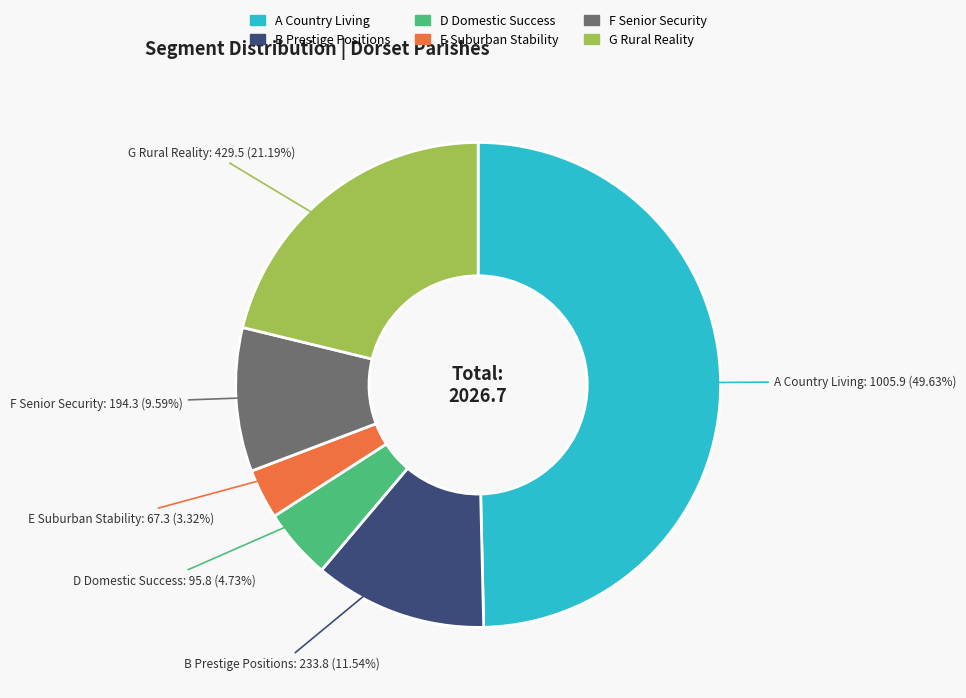

What is the ratio of the value at D Domestic Success to the value at B Prestige Positions?

0.4